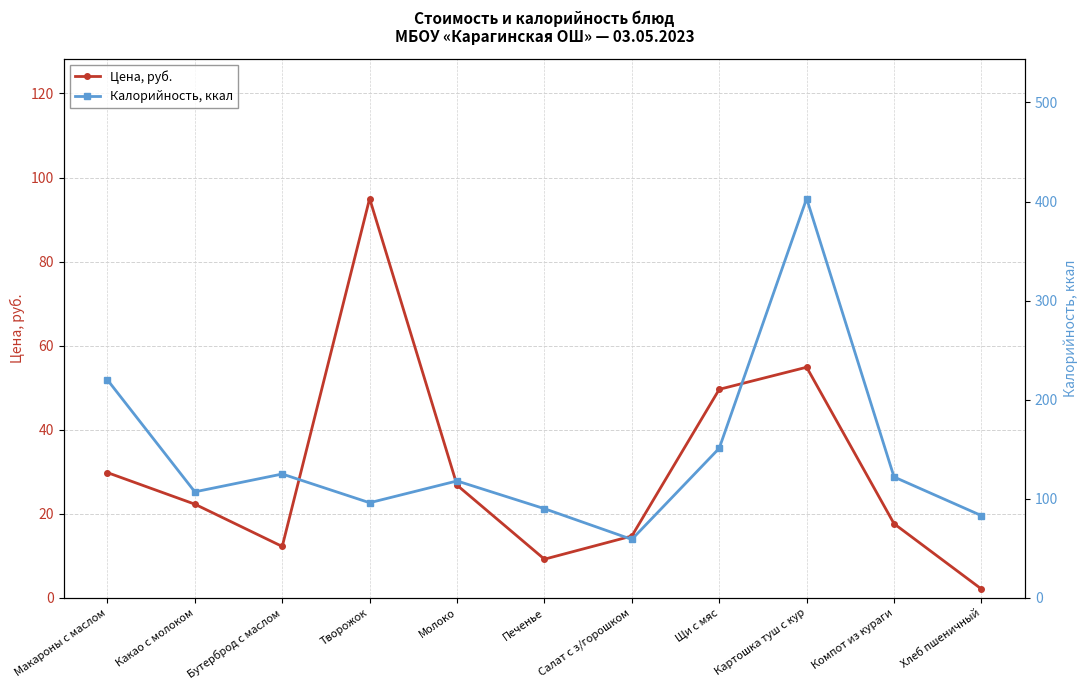

Reading right to left, list all the values displayed in this chart.

Цена, руб.: 2.1	17.6	54.9	49.6	14.7	9.2	26.8	95.0	12.2	22.3	29.8
Калорийность, ккал: 83.0	122.0	403.0	151.0	59.0	90.0	118.0	96.0	125.0	107.0	220.0